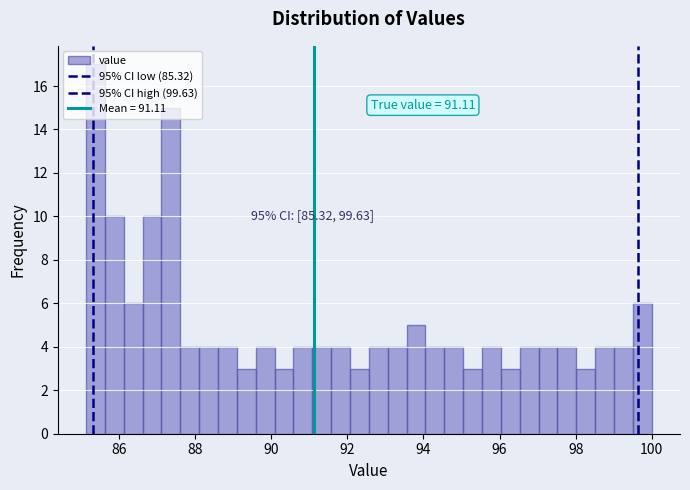

Read against the x-axis, roughly where is the centre of the tallest bar?

85.4